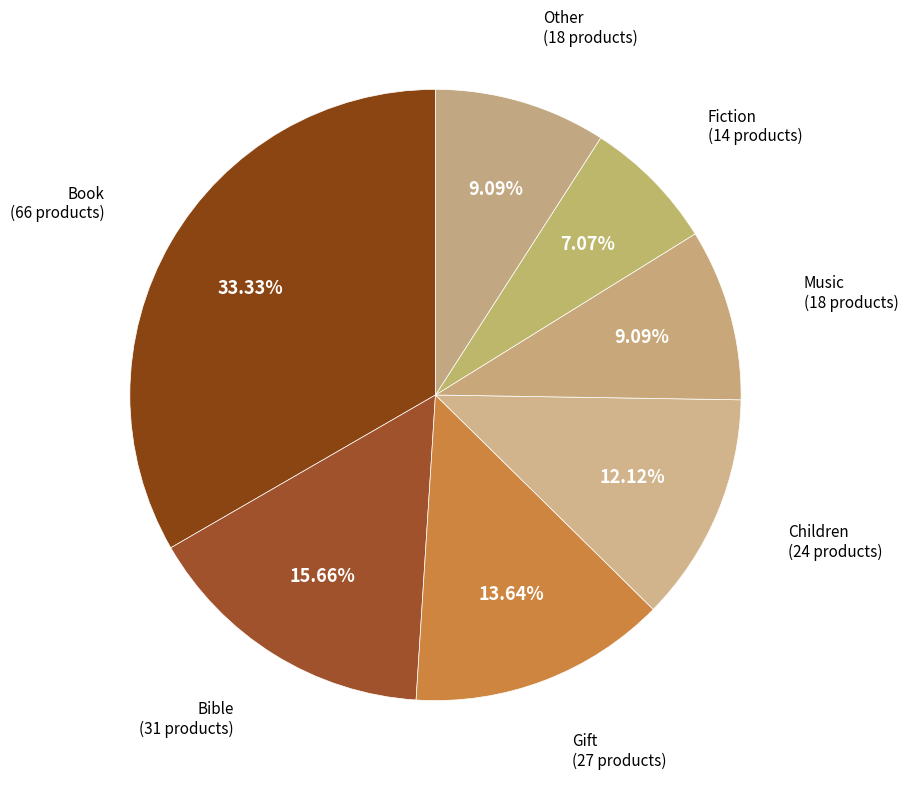

Is the sum of Gift and Bible greater than half?

No